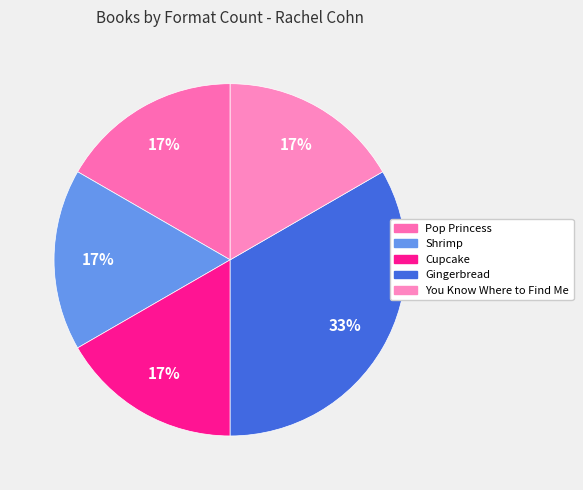

Between Shrimp and Gingerbread, which is larger?

Gingerbread